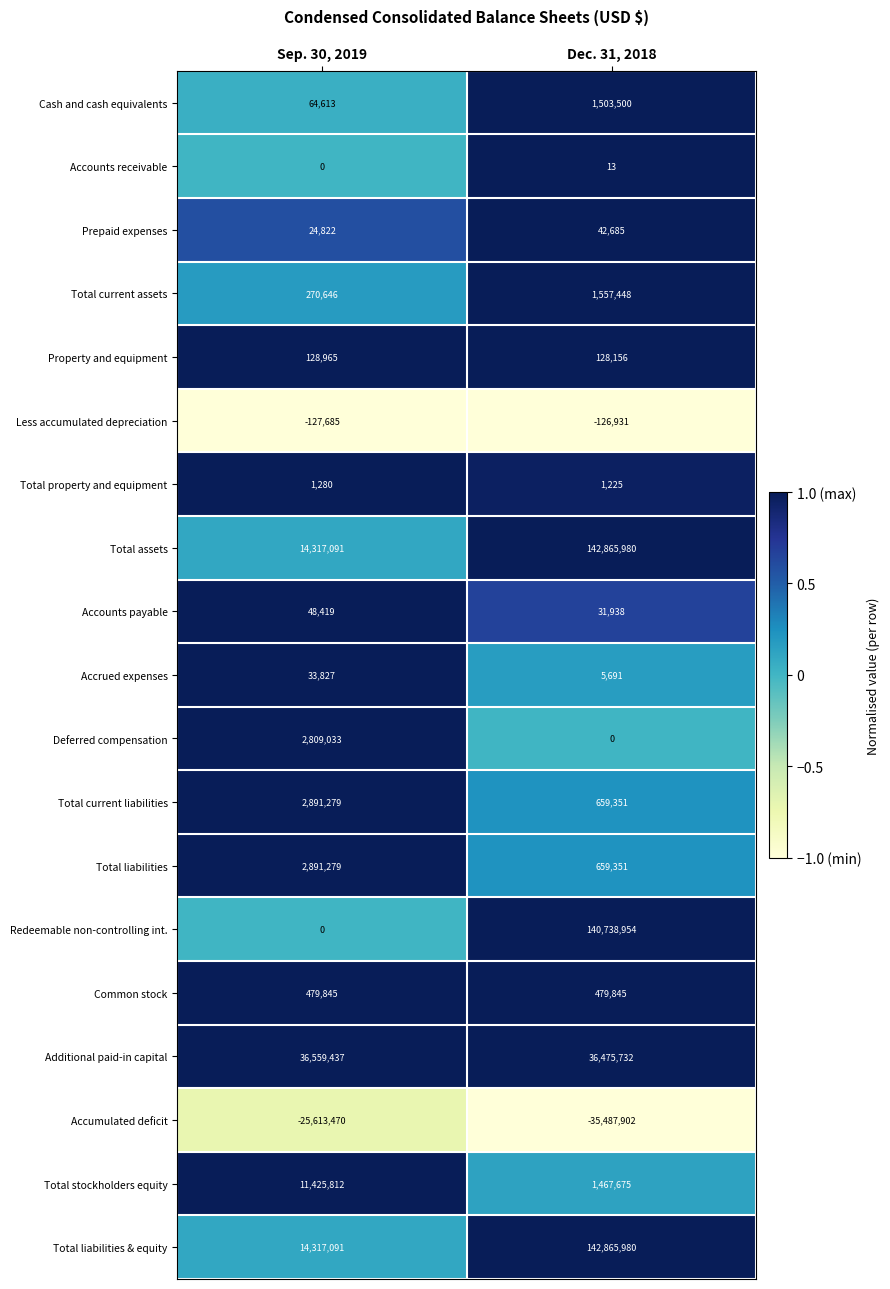

Between Sep. 30, 2019 and Dec. 31, 2018, which series saw the biggest shift?

Redeemable non-controlling int.